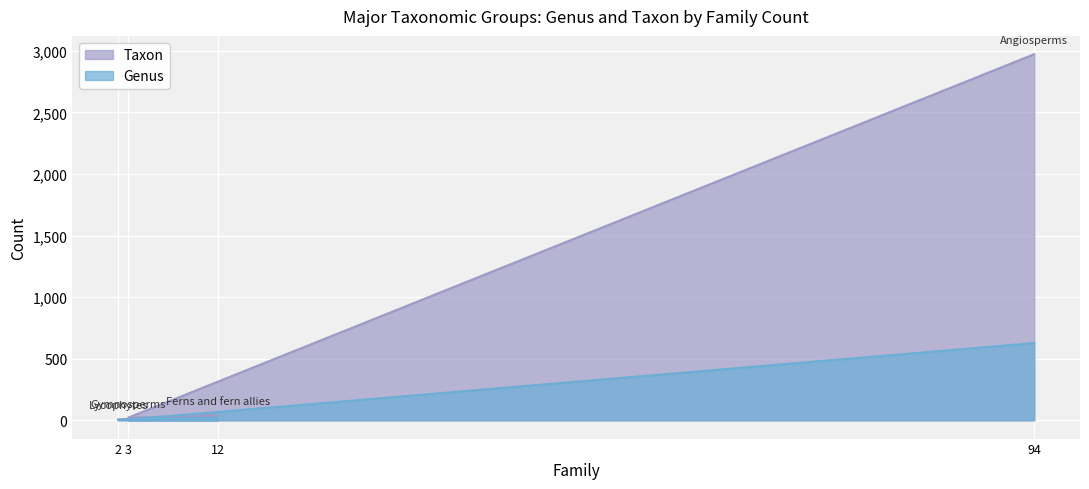

How many distinct data groups are displayed?

2